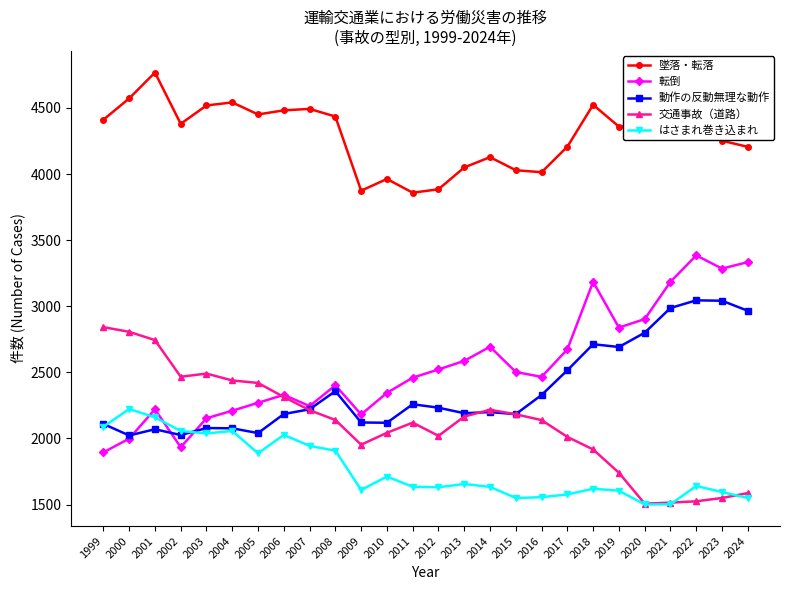

What is the lowest value of the 交通事故（道路） series?

1507